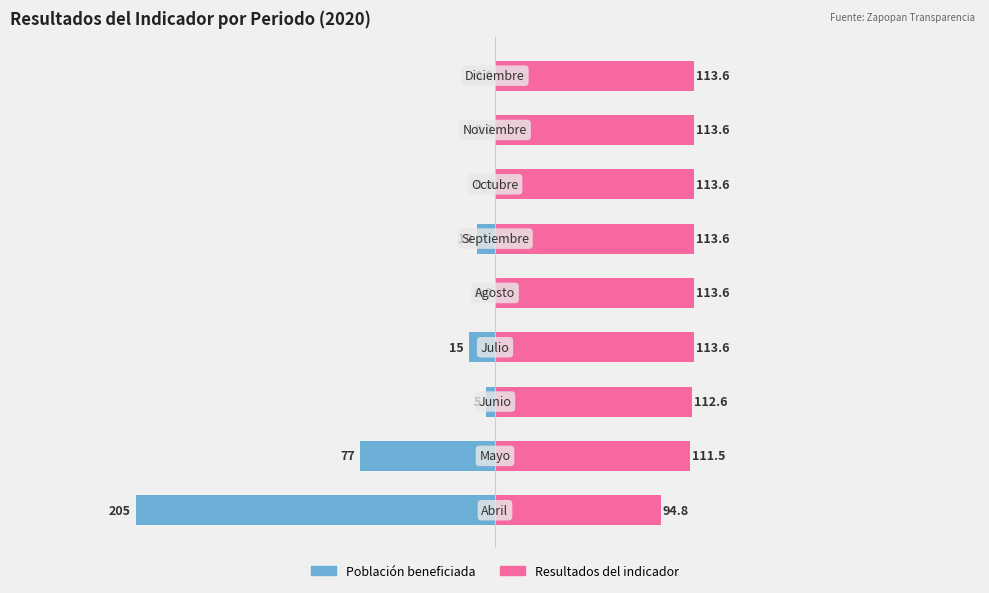

How many data points in Resultados del indicador are less than 113?

3